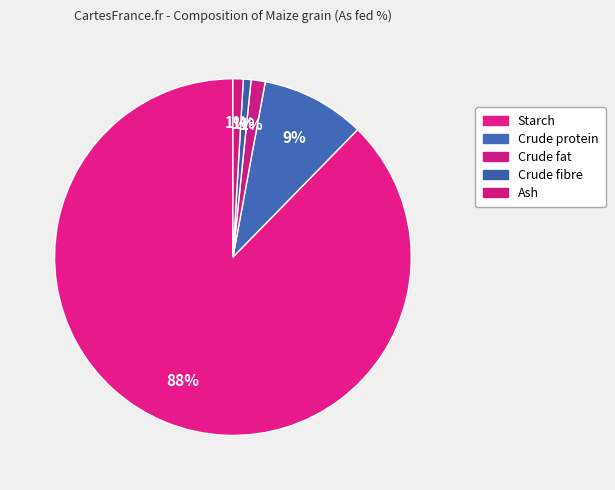

What is the largest slice in the pie chart?

Starch